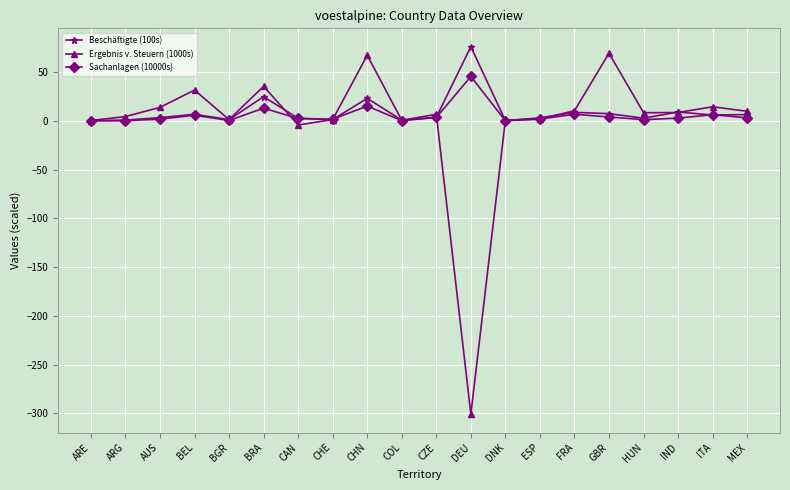

Is this an area chart (filled region under the line)?

No